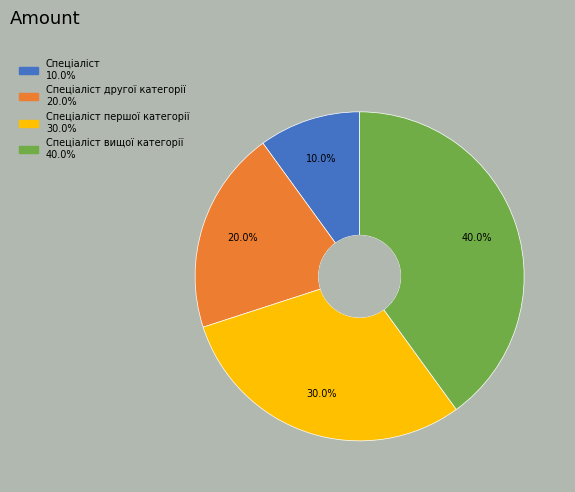

Is there a majority slice in this chart?

No